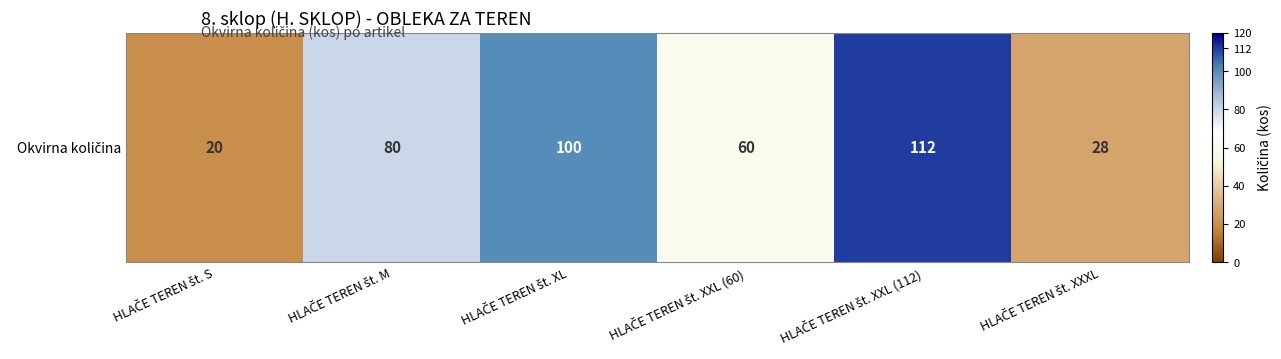

The chart shows a value of 104 at HLAČE TEREN št. XXL (60). True or false?

False